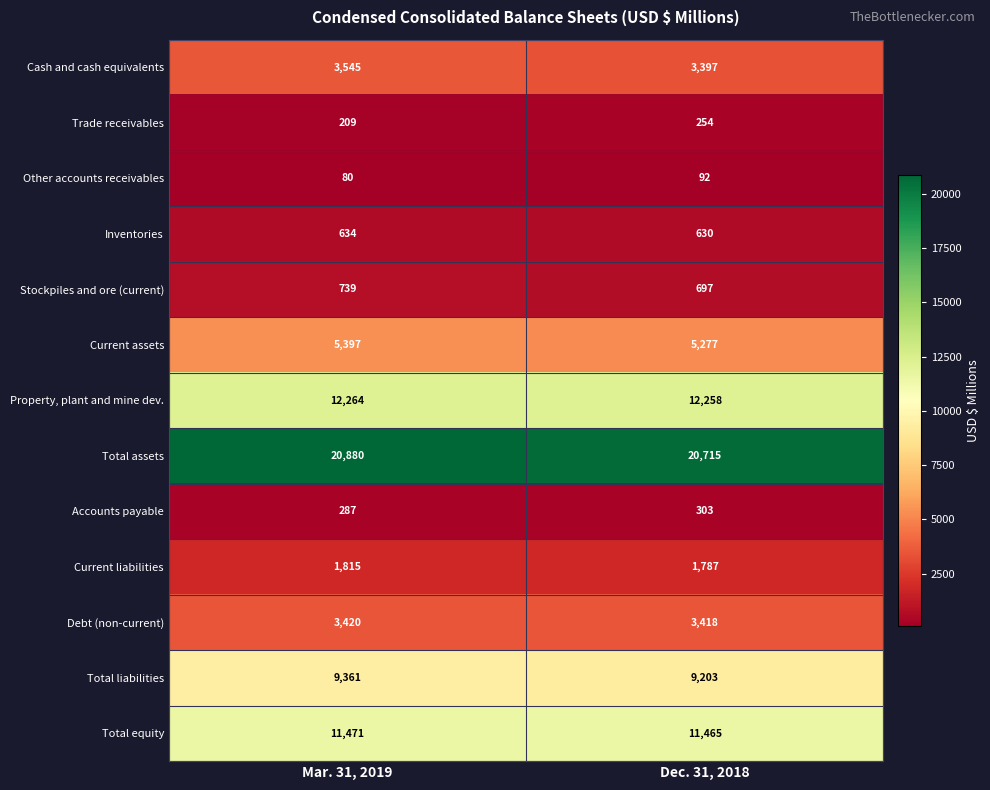

The value of Inventories at Dec. 31, 2018 is 630. True or false?

True